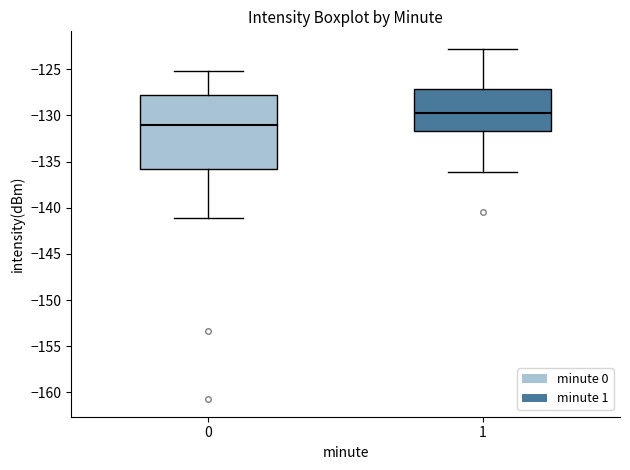

Reading left to right, read every box against the y-axis: the position of its median line, the range the box covers, and the ends of its whiskers. The values are not printed on the chart, so give them approximately, as read against the axis.

0: median -131.0, box -136.0 to -128.0, whiskers -141.0 to -125.0
1: median -130.0, box -131.5 to -127.0, whiskers -136.0 to -123.0